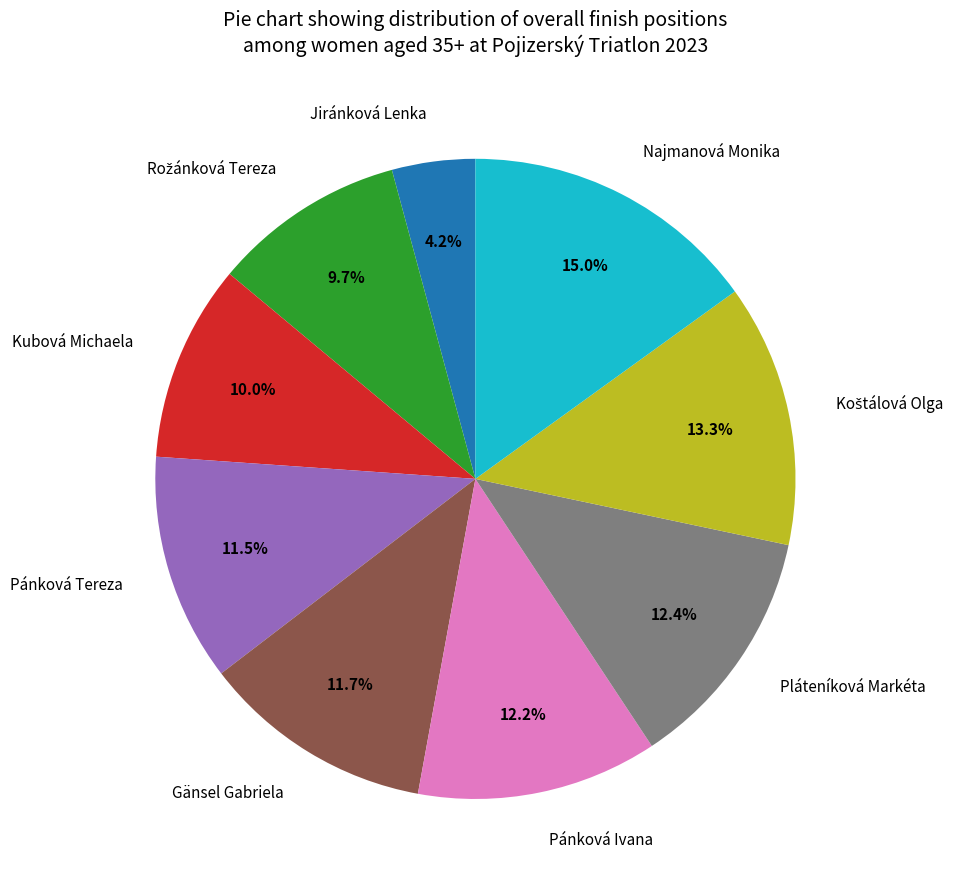

Between Gänsel Gabriela and Jiránková Lenka, which is larger?

Gänsel Gabriela